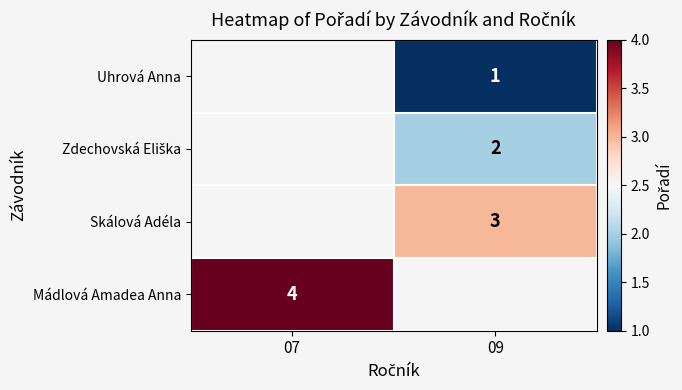

Between 09 and 07, which is larger?

07